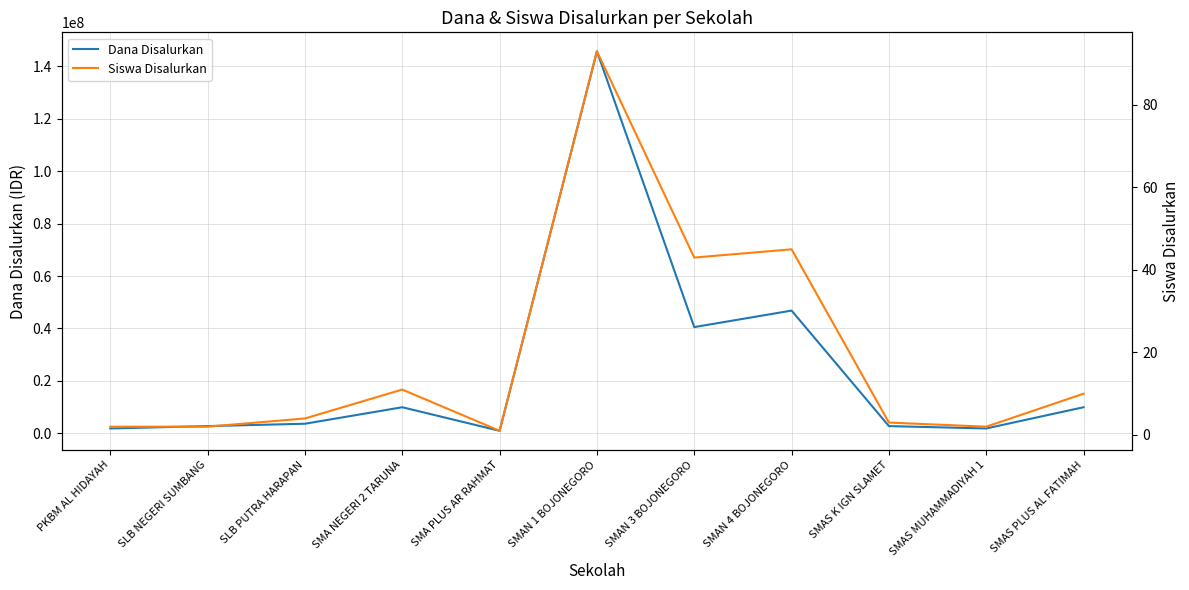

The value of Siswa Disalurkan at PKBM AL HIDAYAH is 1. True or false?

False